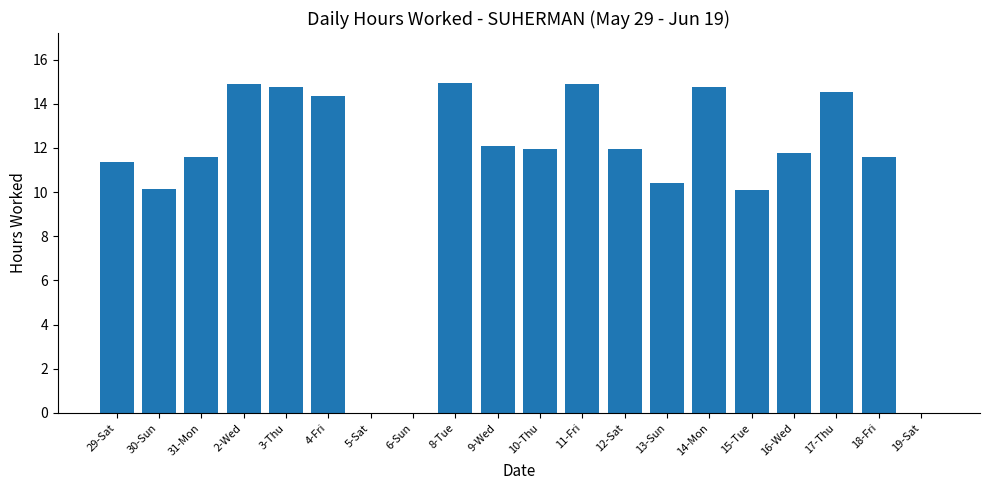

What is the sum of the values at 18-Fri and 4-Fri?

25.9